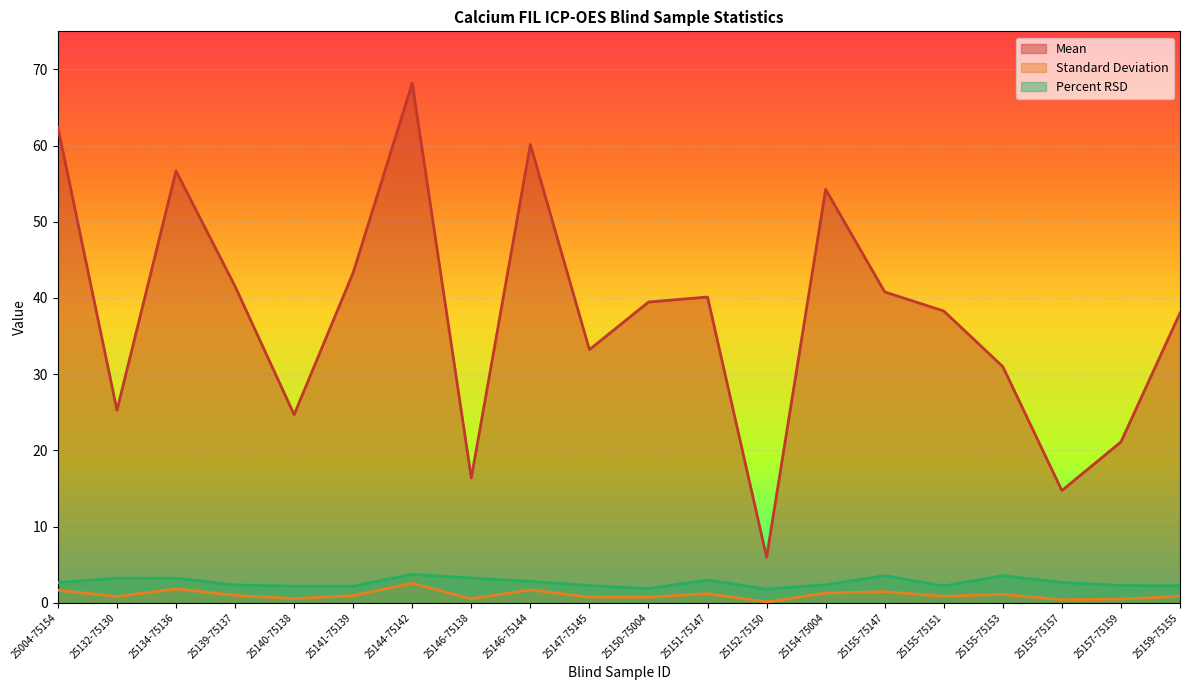

What is the average value of the Standard Deviation series?

1.0